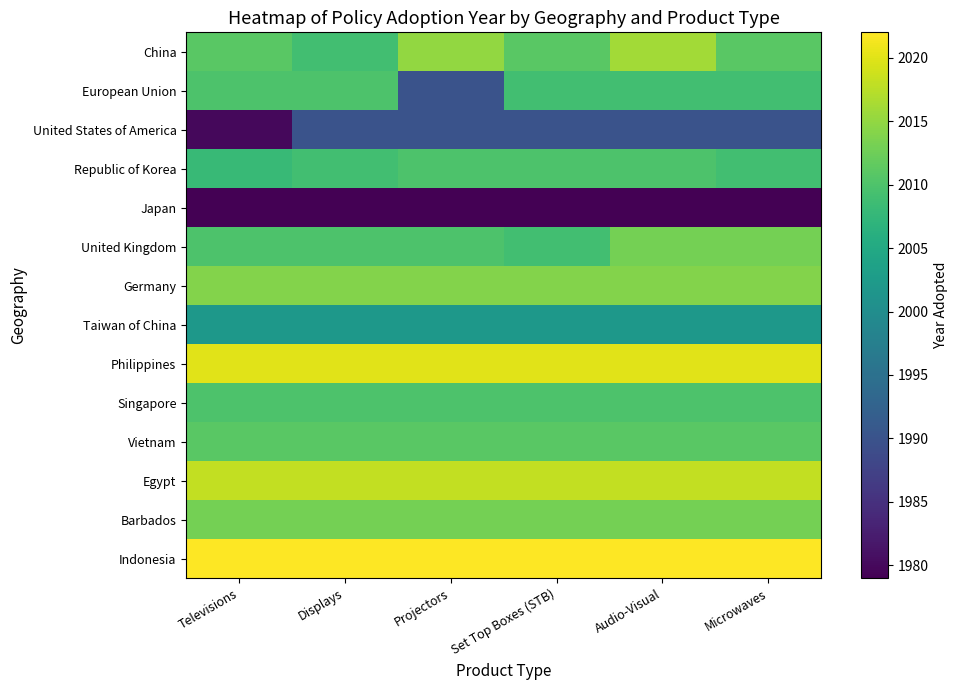

Which series has the widest spread of values?

European Union